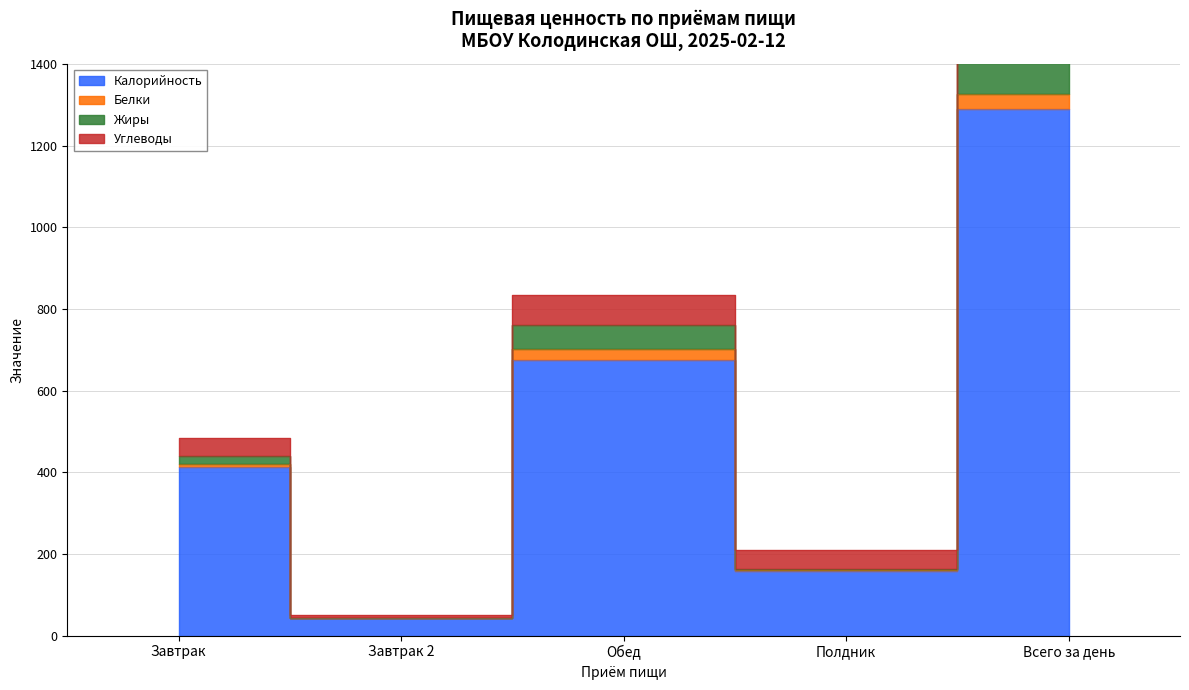

Which series changed the most between Завтрак and Обед?

Калорийность